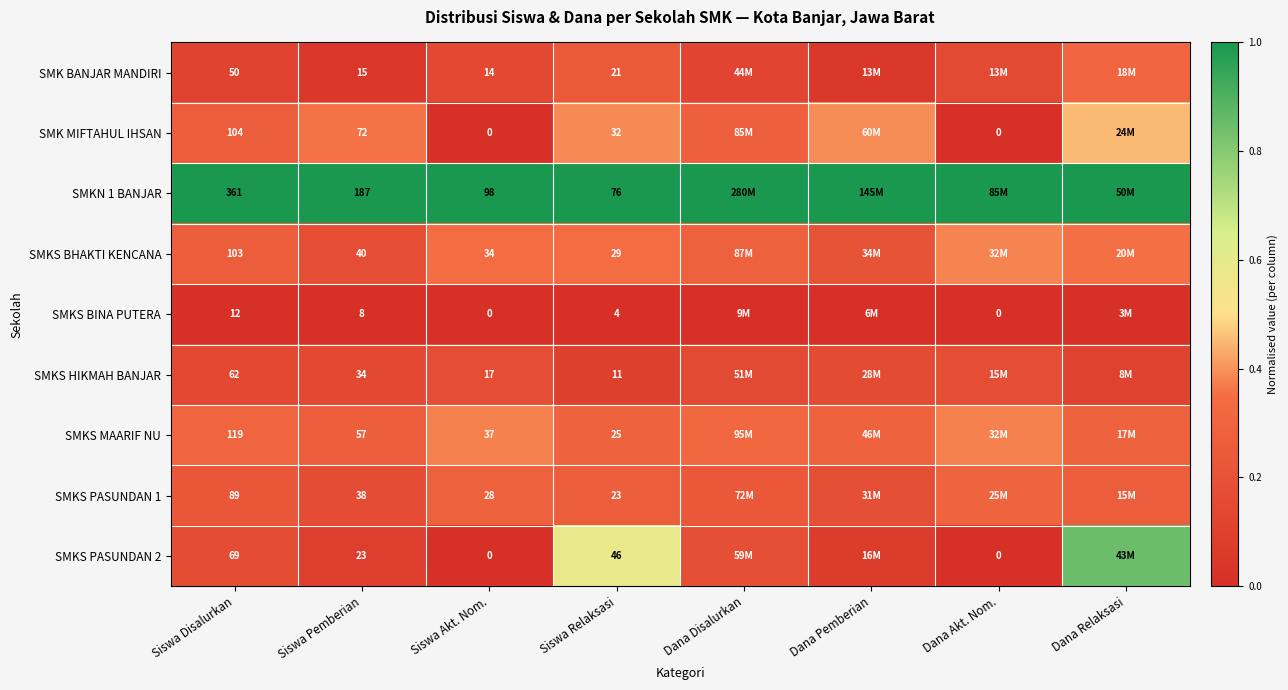

True or false: SMK BANJAR MANDIRI has a value of 0.1 at Dana Pemberian.

False